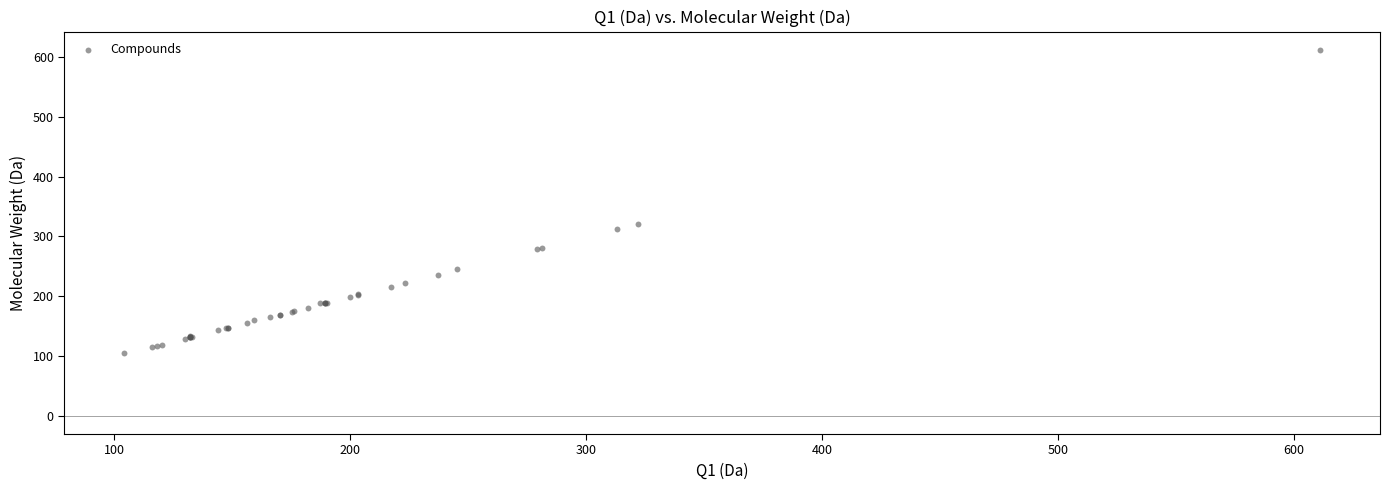

What Y value in the scatter plot is closest to 358?

321.1